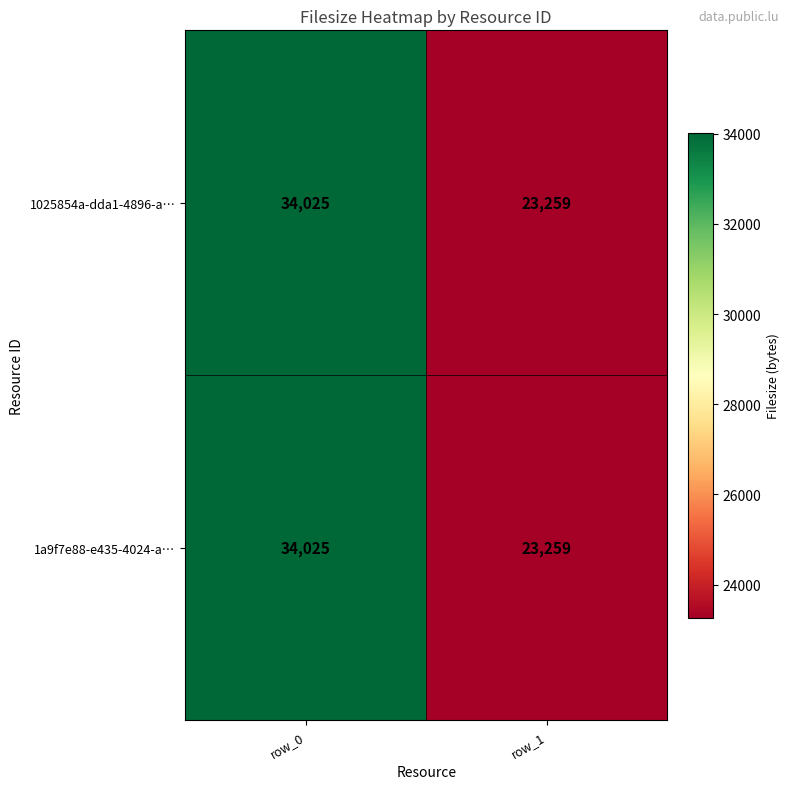

The value of 1a9f7e88-e435-4024-a… at row_1 is 23259. True or false?

True